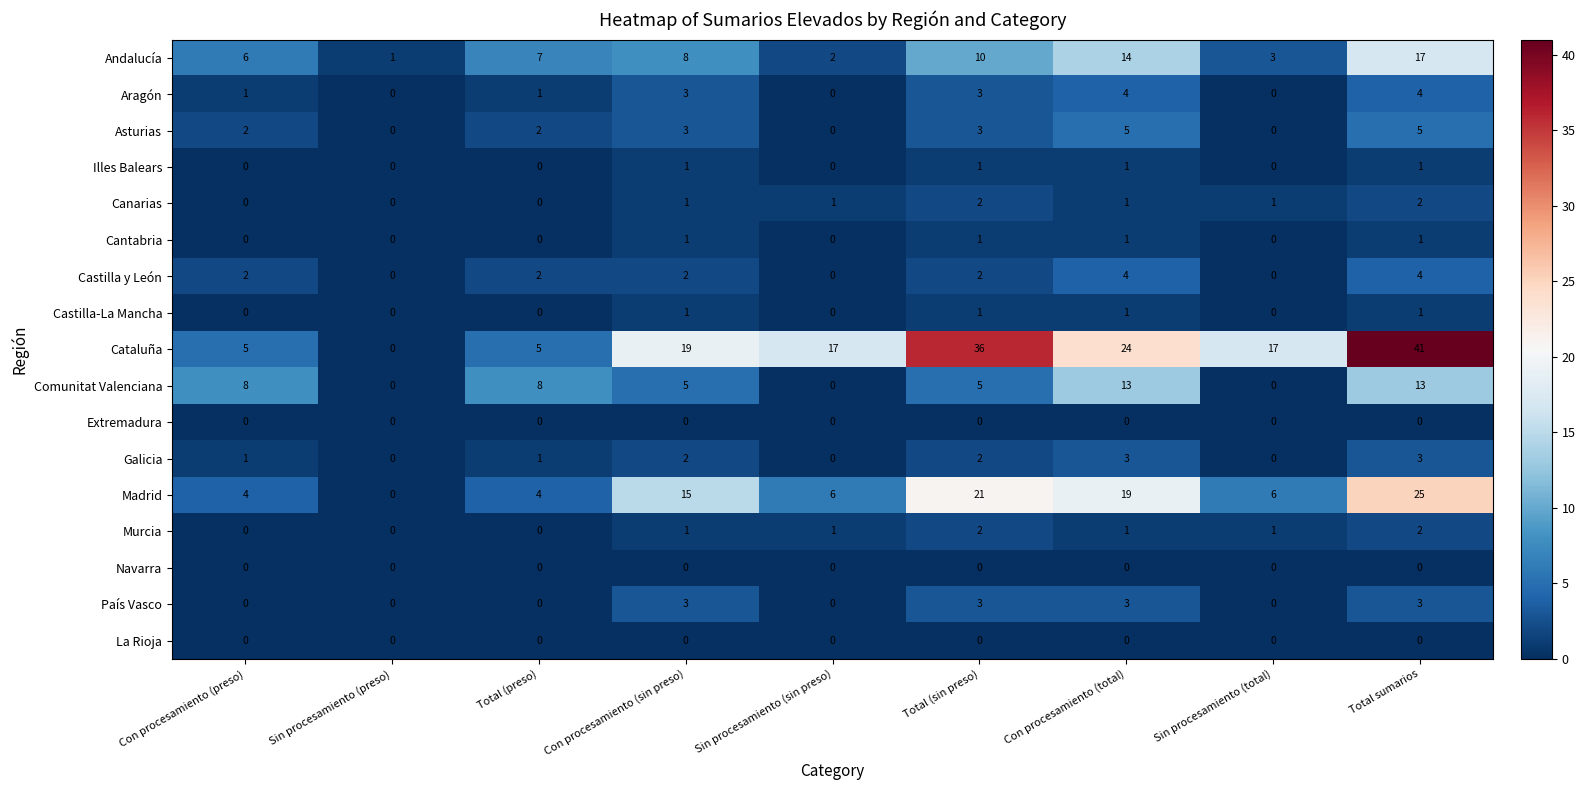

Which label corresponds to the largest value in the chart?

Total sumarios